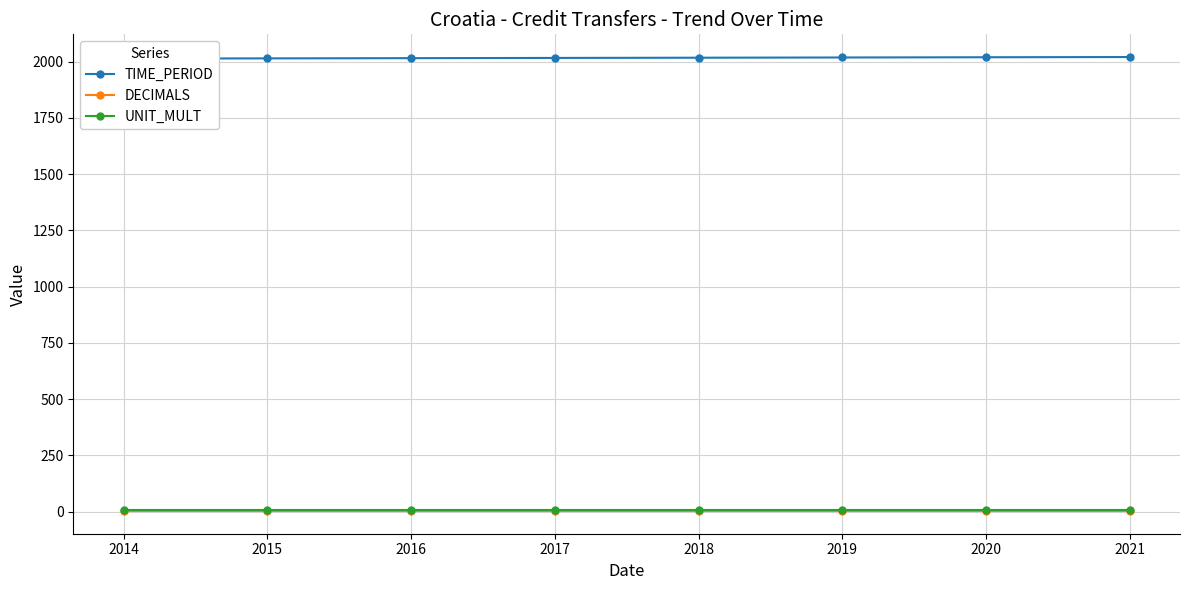

How many lines are shown in the chart?

3